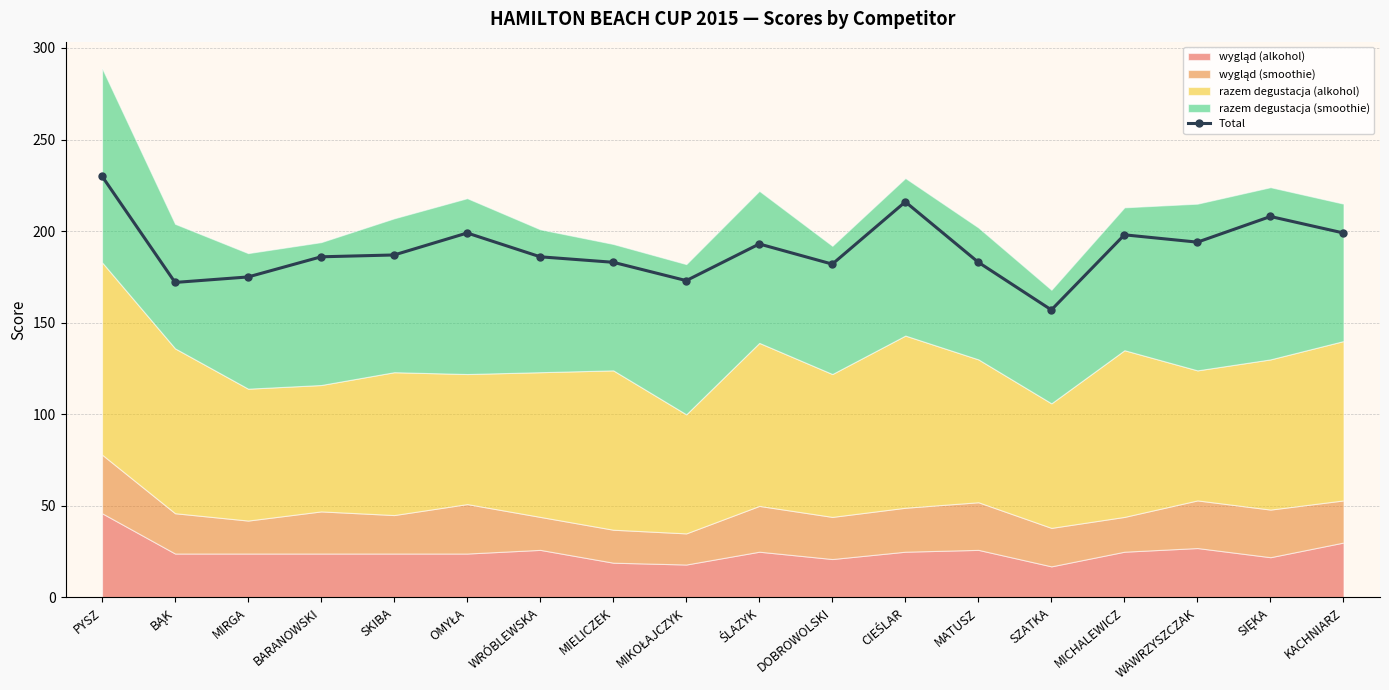

What is the maximum value shown in the chart?

230